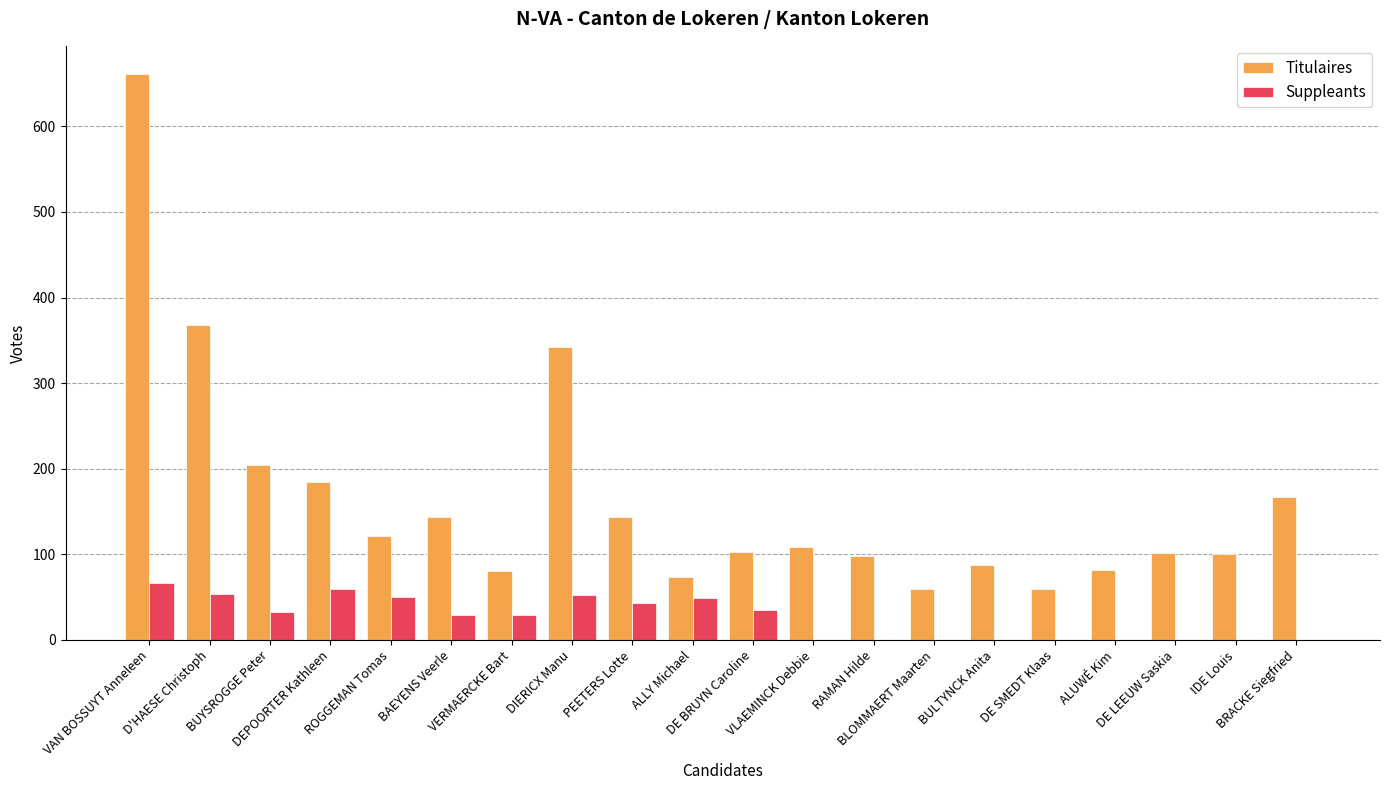

Is it true that Suppleants equals 59 at DE BRUYN Caroline?

False